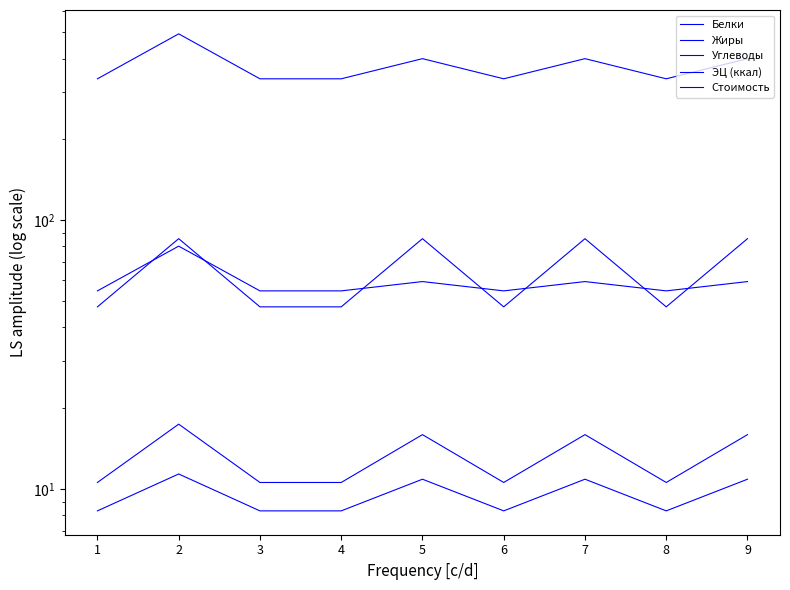

True or false: Жиры and Стоимость intersect in this chart.

False